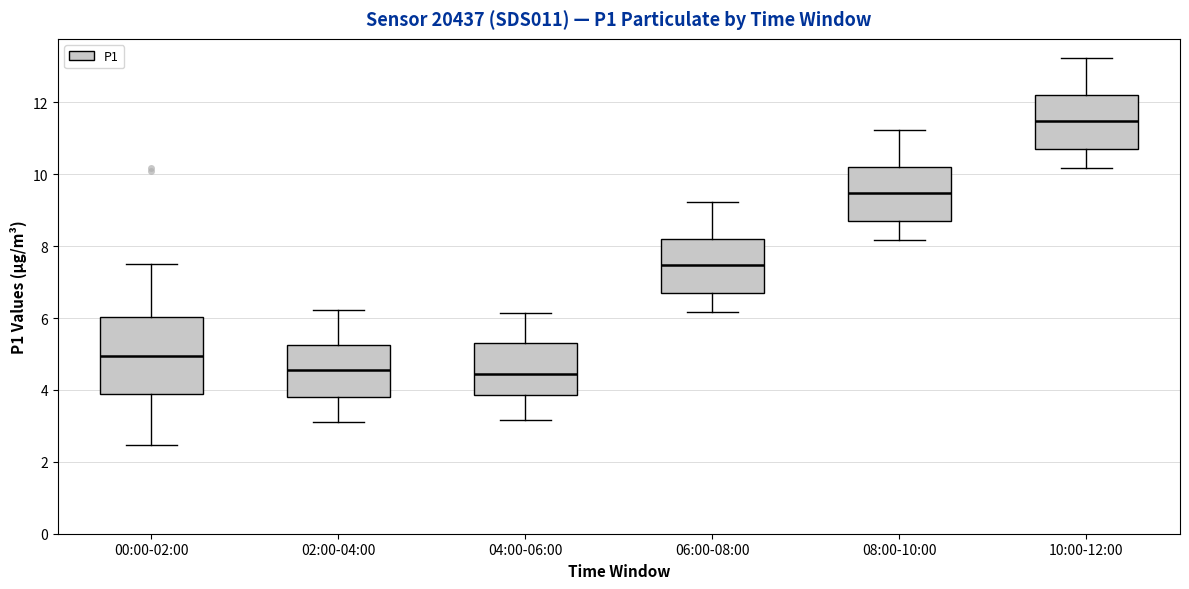

Reading left to right, read every box against the y-axis: the position of its median line, the range the box covers, and the ends of its whiskers. The values are not printed on the chart, so give them approximately, as read against the axis.

00:00-02:00: median 5.0, box 3.8 to 6.0, whiskers 2.4 to 7.6
02:00-04:00: median 4.6, box 3.8 to 5.2, whiskers 3.2 to 6.2
04:00-06:00: median 4.4, box 3.8 to 5.2, whiskers 3.2 to 6.2
06:00-08:00: median 7.4, box 6.6 to 8.2, whiskers 6.2 to 9.2
08:00-10:00: median 9.4, box 8.6 to 10.2, whiskers 8.2 to 11.2
10:00-12:00: median 11.4, box 10.6 to 12.2, whiskers 10.2 to 13.2